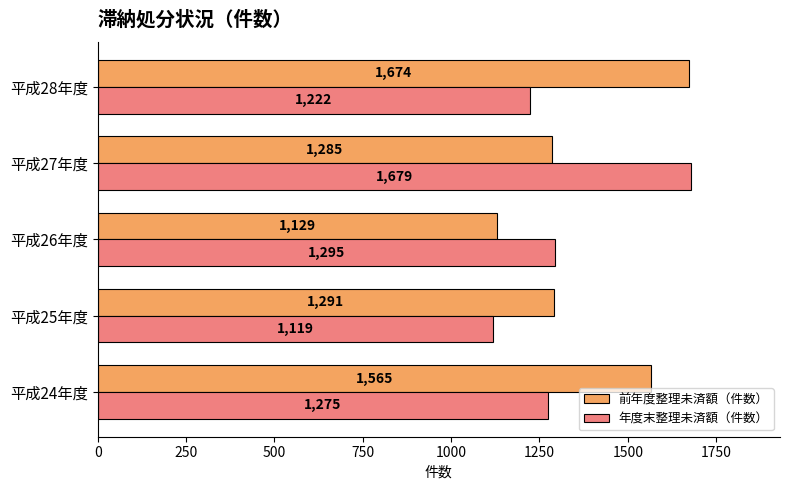

What is the minimum value for 年度末整理未済額（件数）?

1119